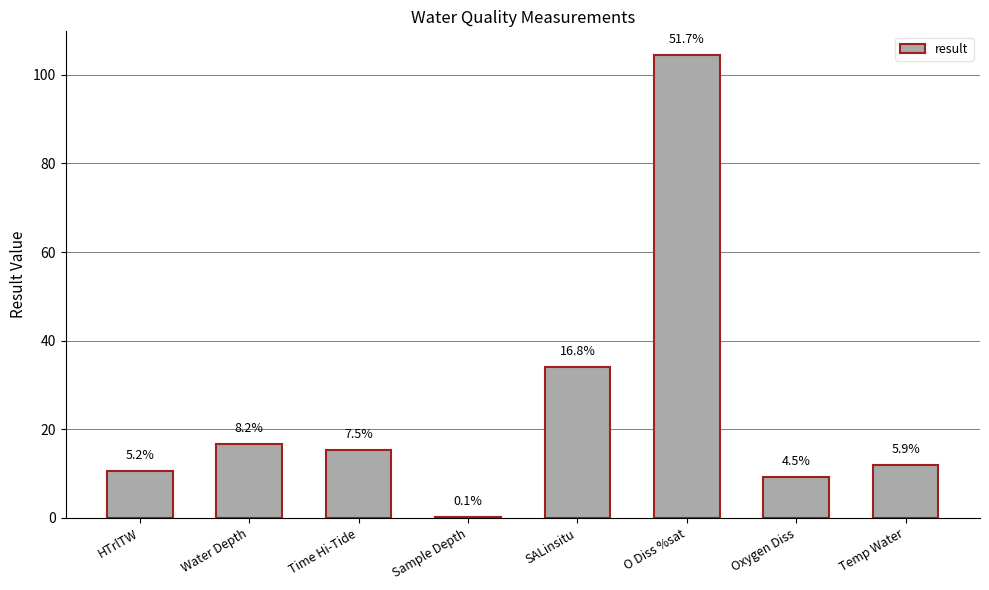

Are the bars horizontal?

No